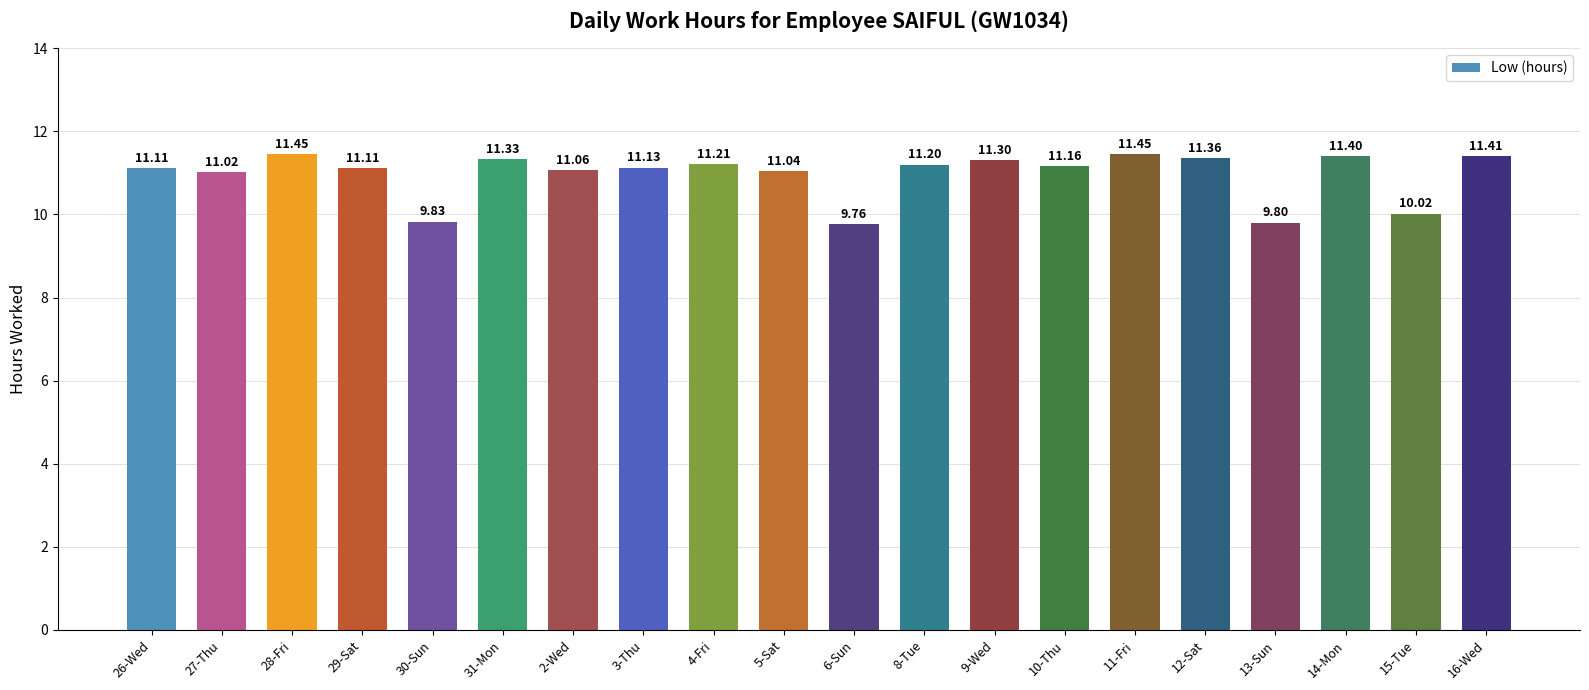

What is the difference between the values at 6-Sun and 2-Wed?

1.3